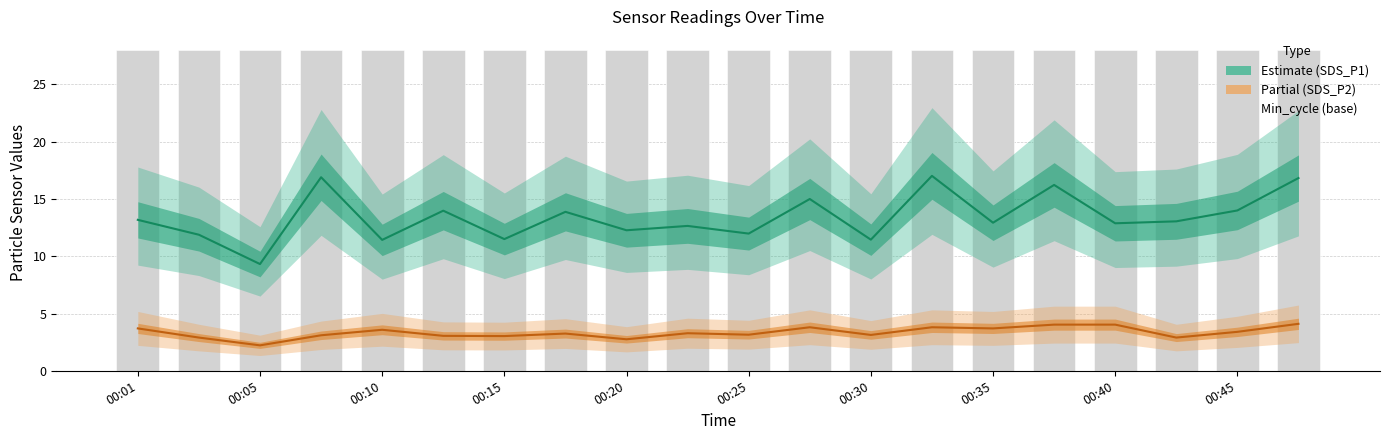

At 17, list the series in order from smallest to largest.

SDS_P2 (Partial), SDS_P1 (Estimate), Min_cycle